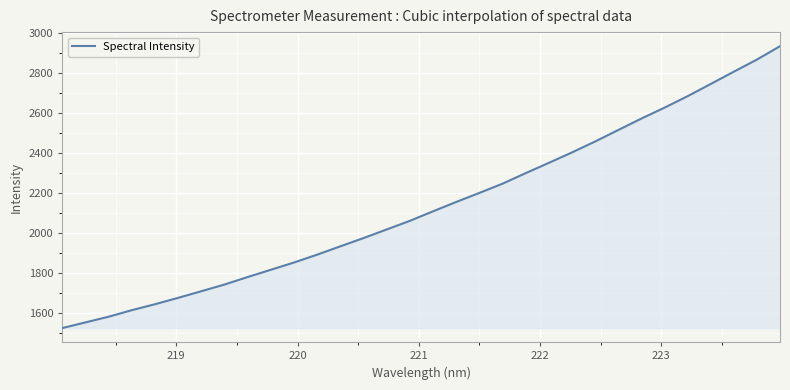

What is the maximum value shown in the chart?

2935.0